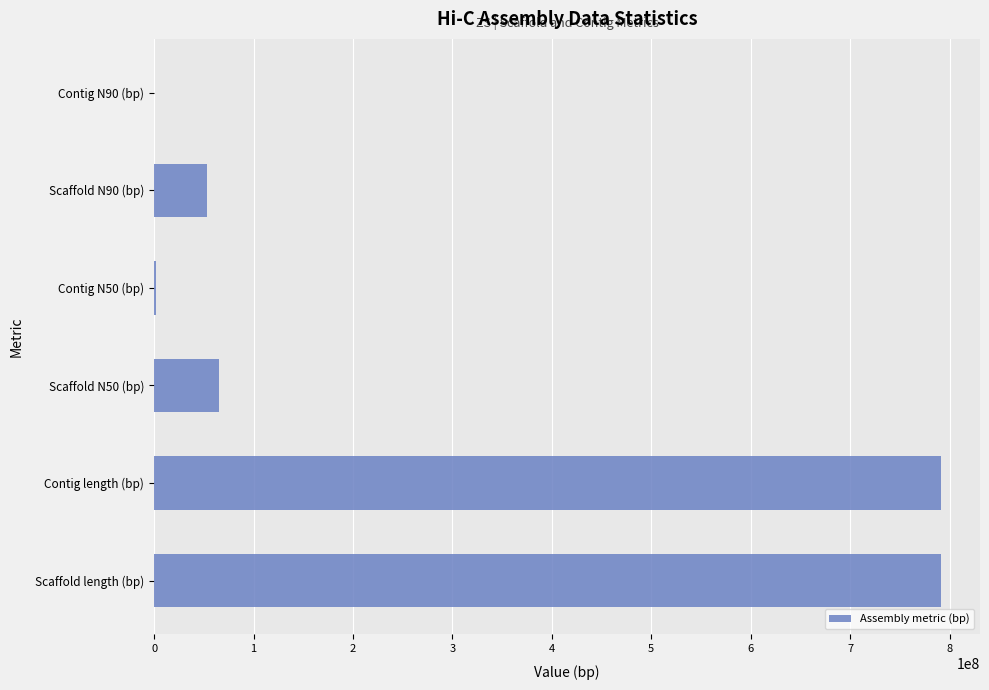

Where is the data nearest to the value 395711832?

Scaffold N50 (bp)